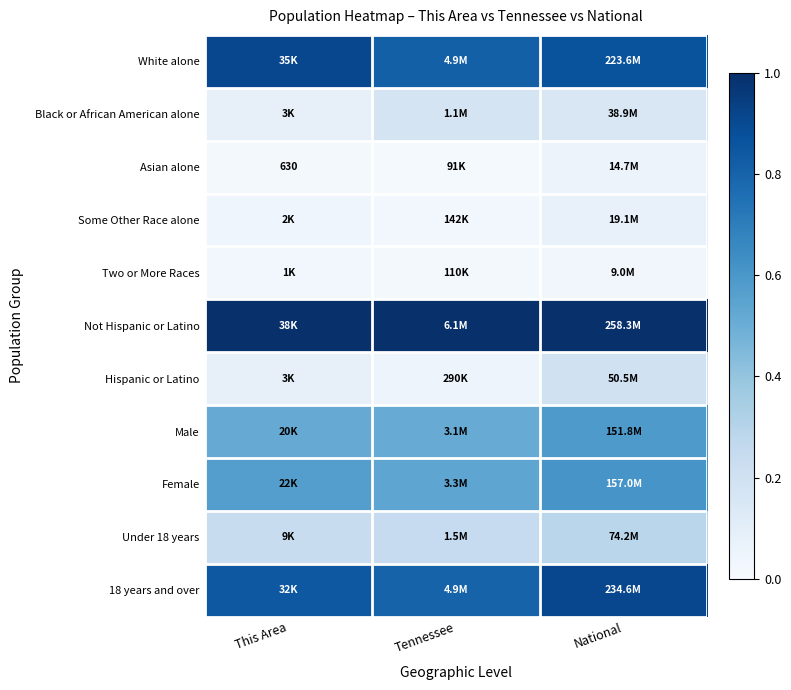

Count the number of categories in the chart.

3